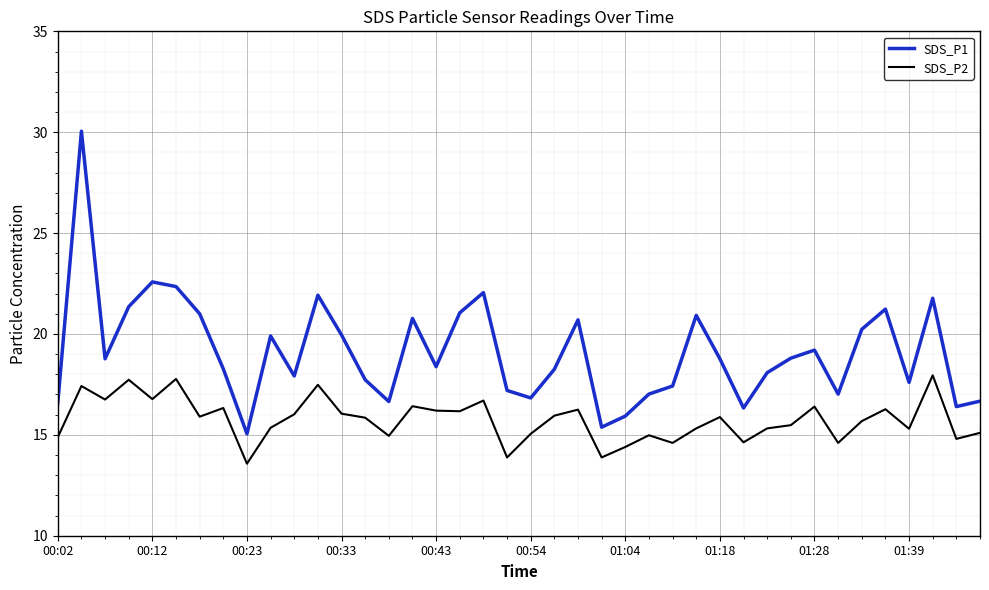

Which series has the largest total across all categories?

SDS_P1